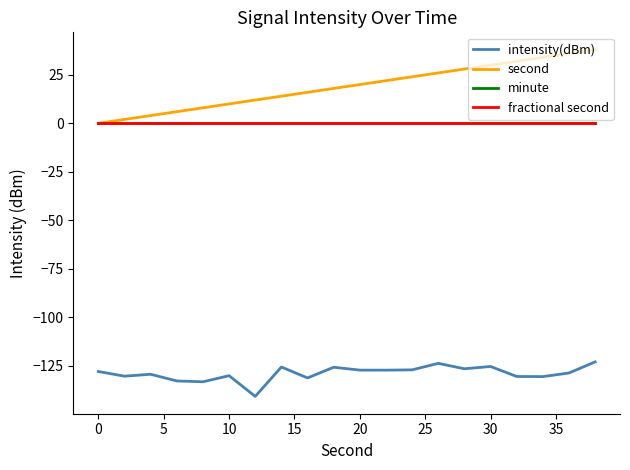

True or false: intensity(dBm) has more than 0 interior local peaks.

True